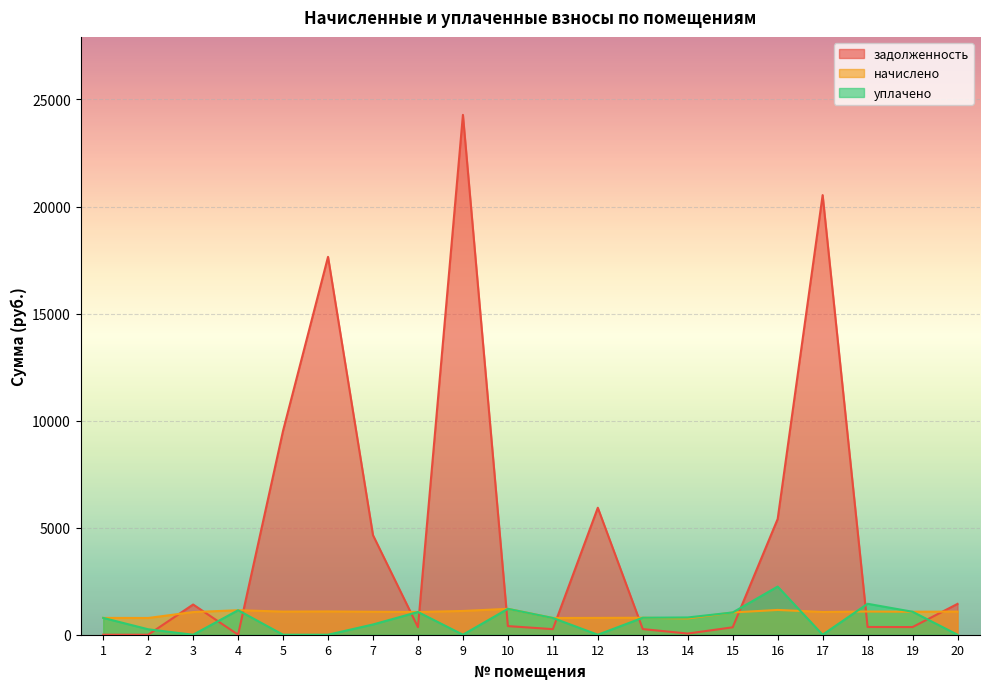

At which category is the sum across all series the highest?

9